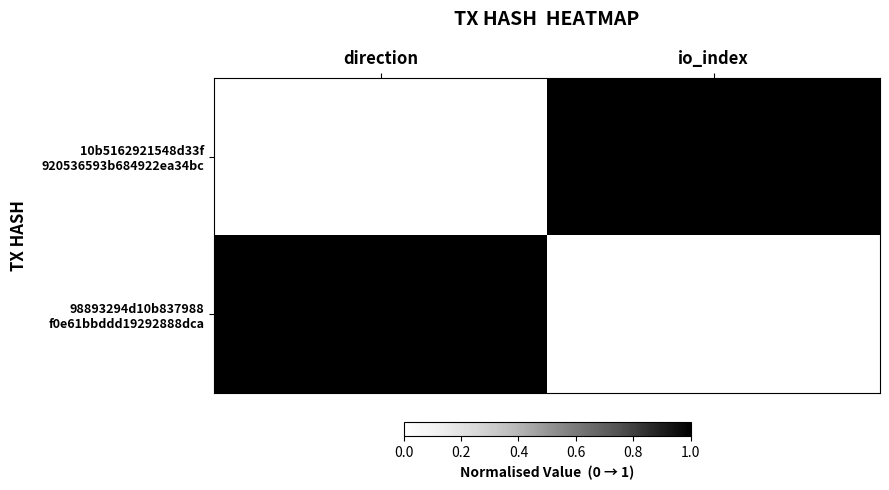

Count the number of data series in this chart.

2